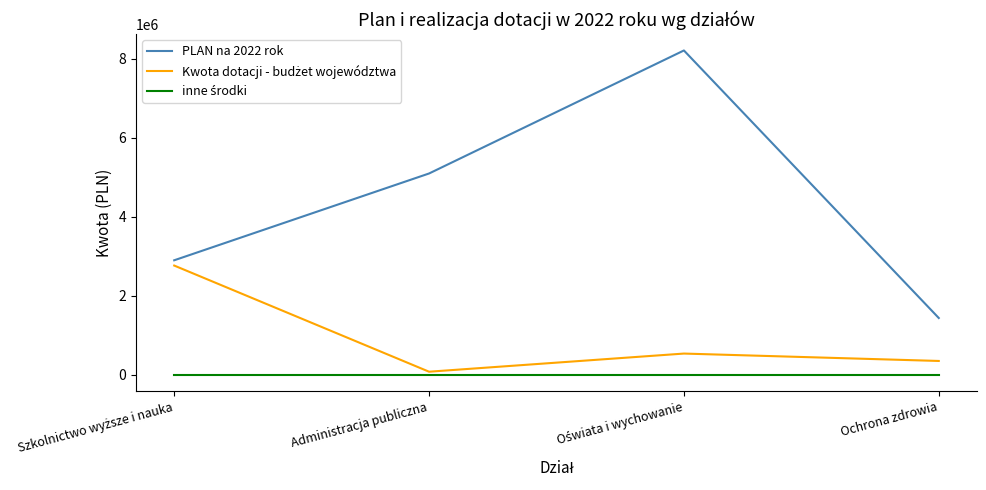

What is the difference between the highest and lowest values at Ochrona zdrowia?

1440000.0